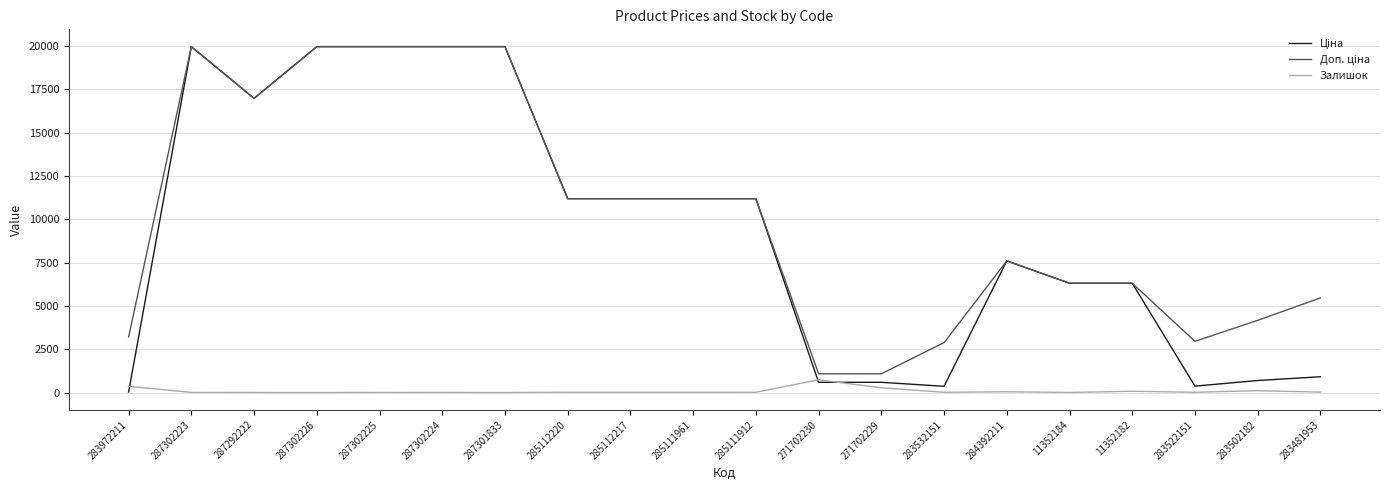

What is the greatest value displayed?

19964.2